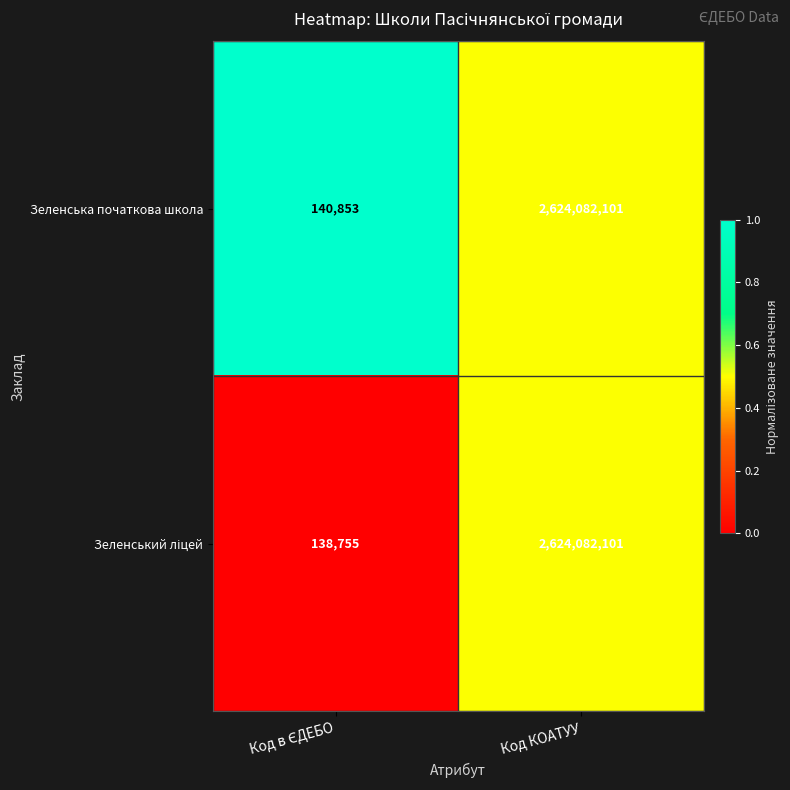

What is the sum of all Зеленська початкова школа values?

2624222954